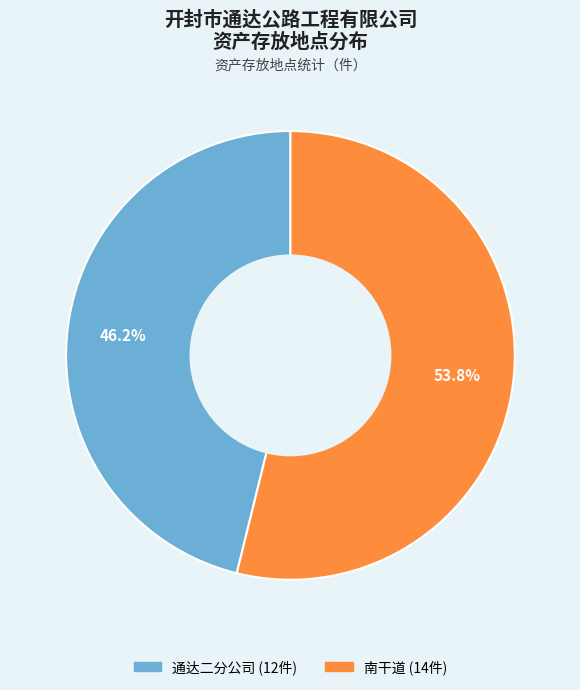

Which slice is the largest?

南干道